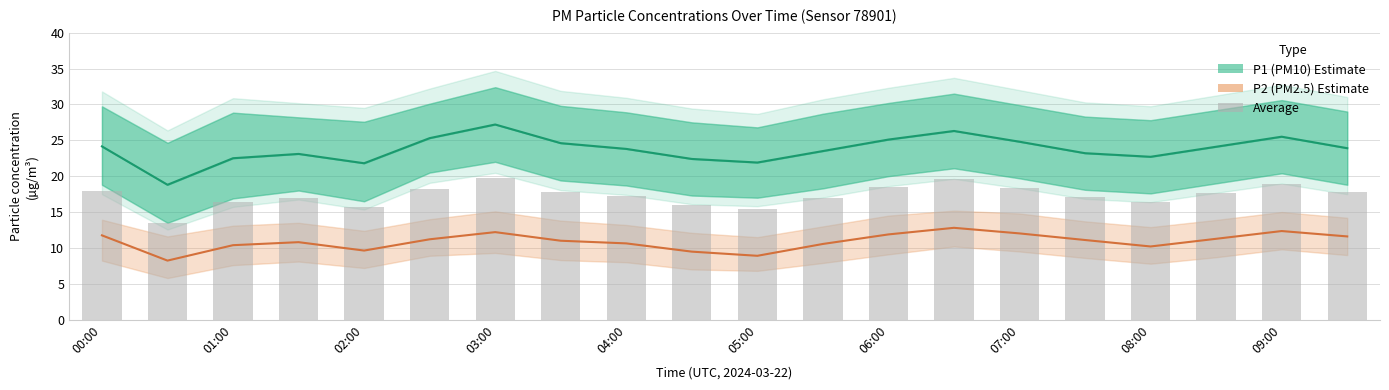

What is the total value across all series at 00:00?

35.9